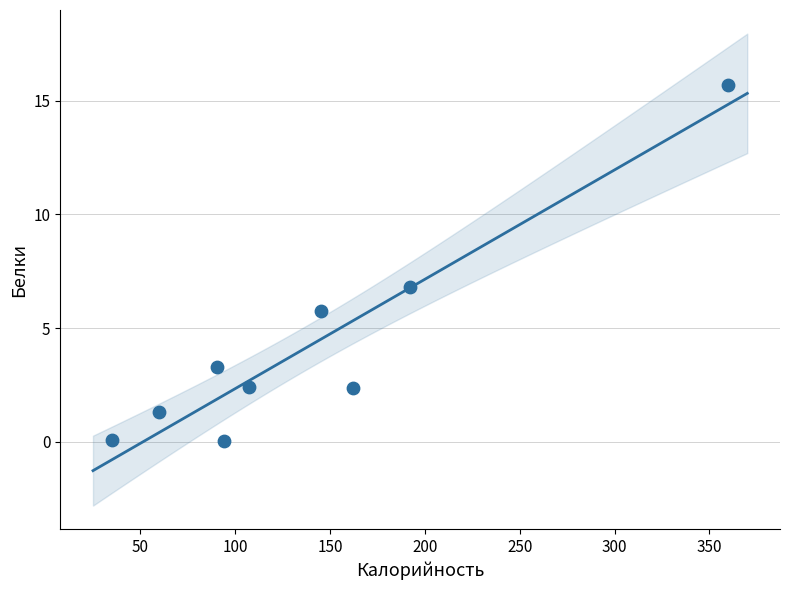

What is the range of X values (max minus min)?

325.0